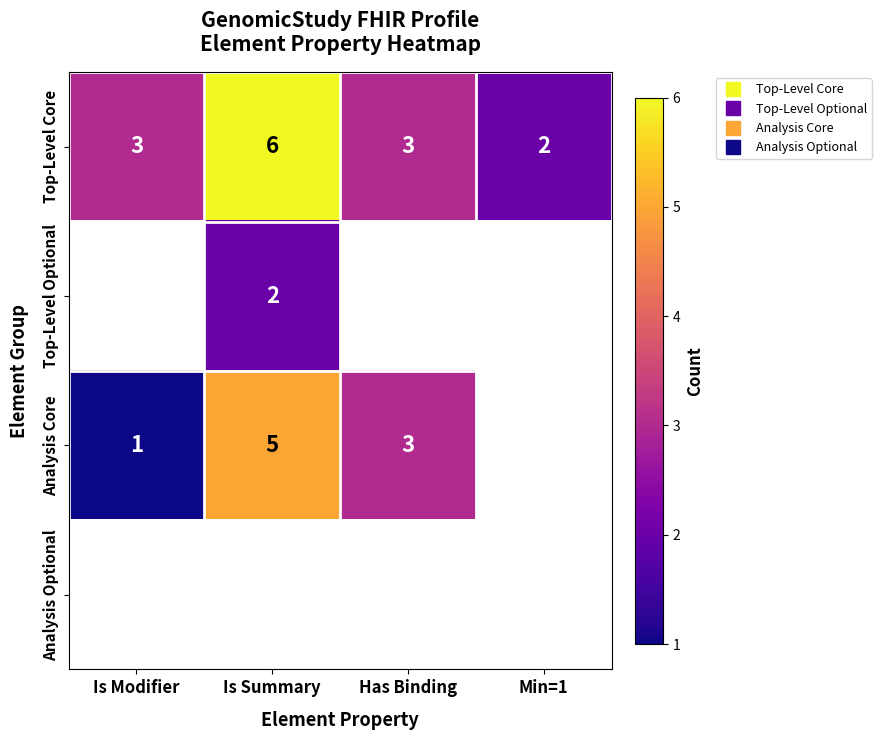

How many positive values does the Top-Level Optional series have?

1